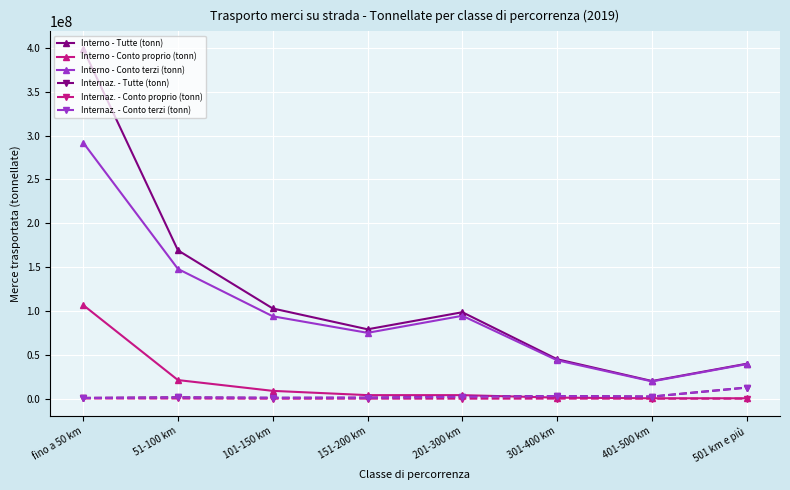

In Interno - Conto terzi (tonn), how many points are higher than both neighbors (excluding endpoints)?

1